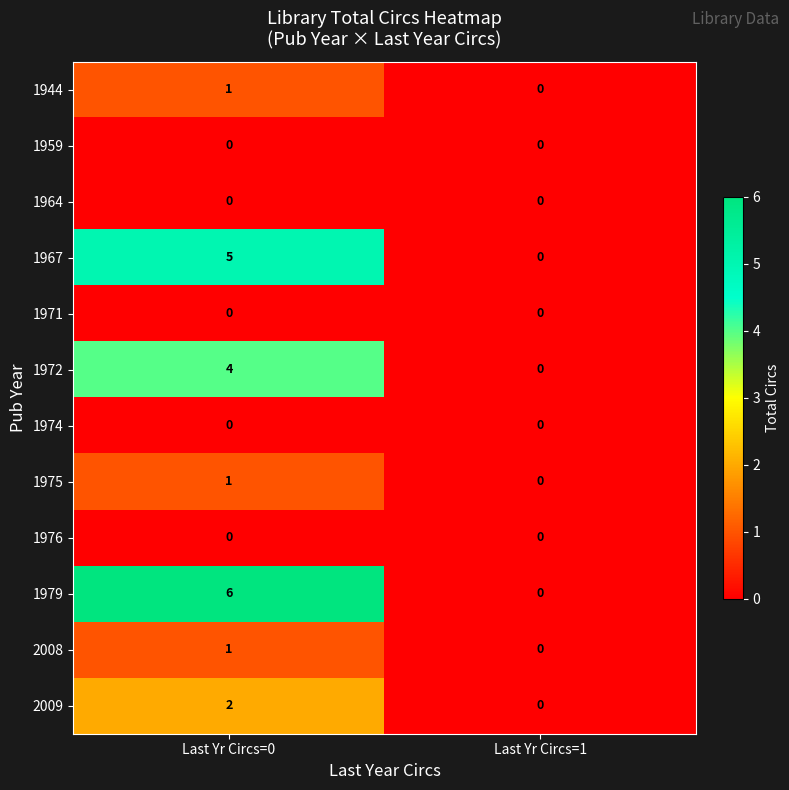

Which series has the widest spread of values?

1979